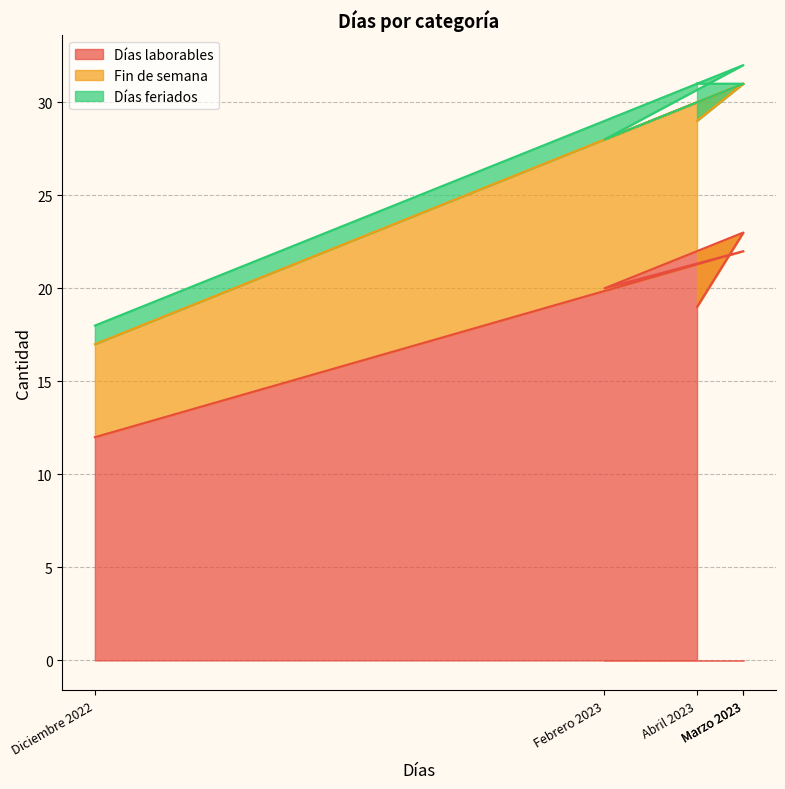

What is the average value of the Días laborables series?

19